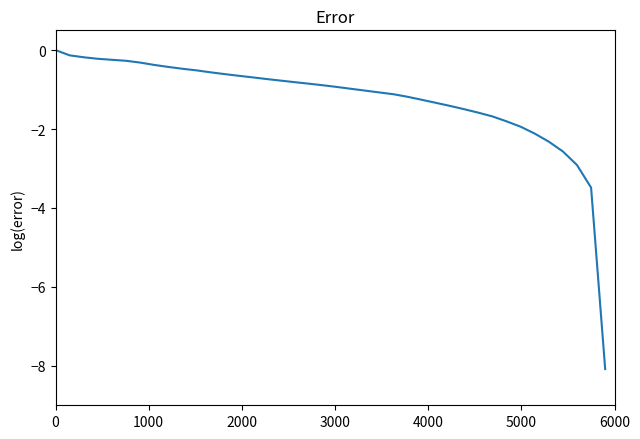

What is the smallest value displayed?

-8.1